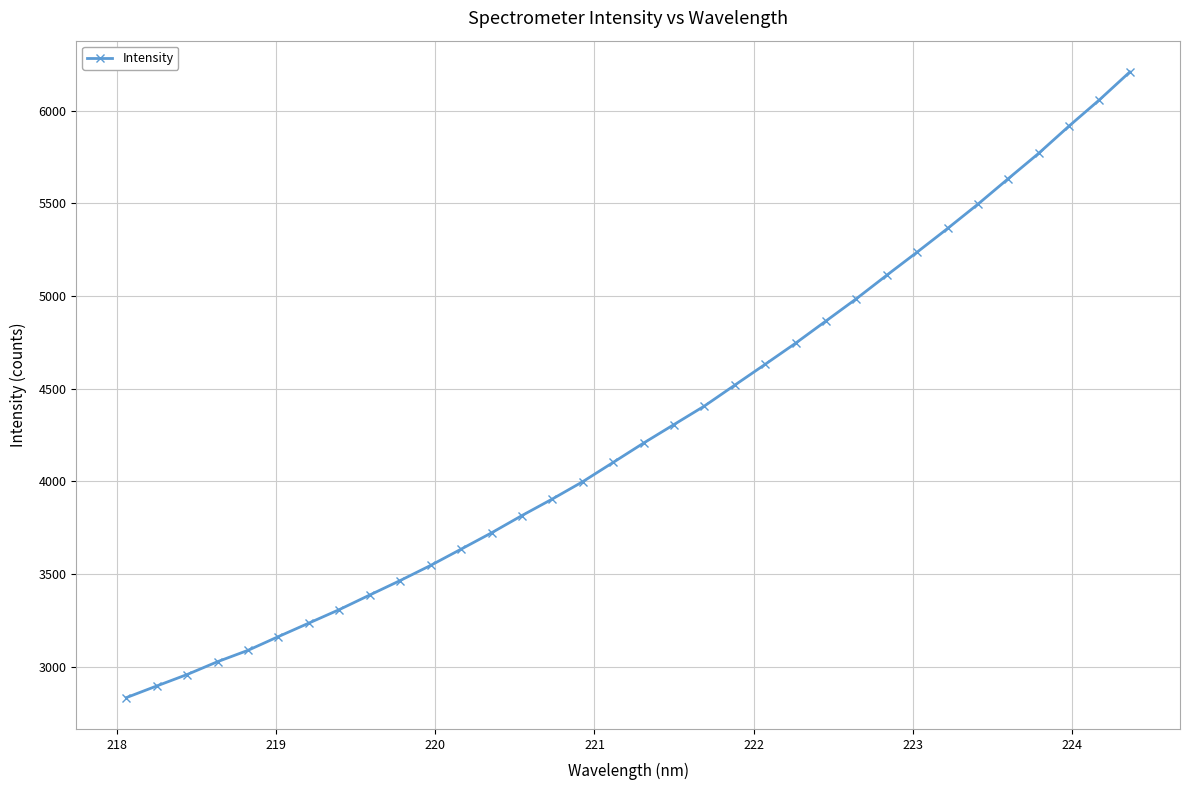

What is the maximum value shown in the chart?

6208.6